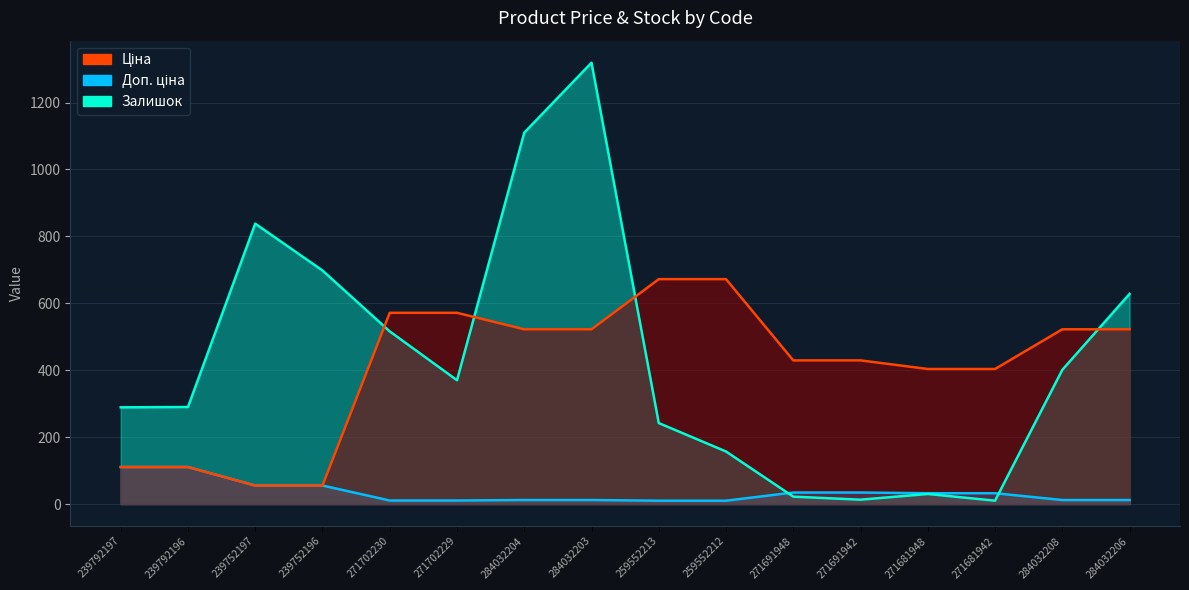

What is the label of the 16th point from the left?

284032206